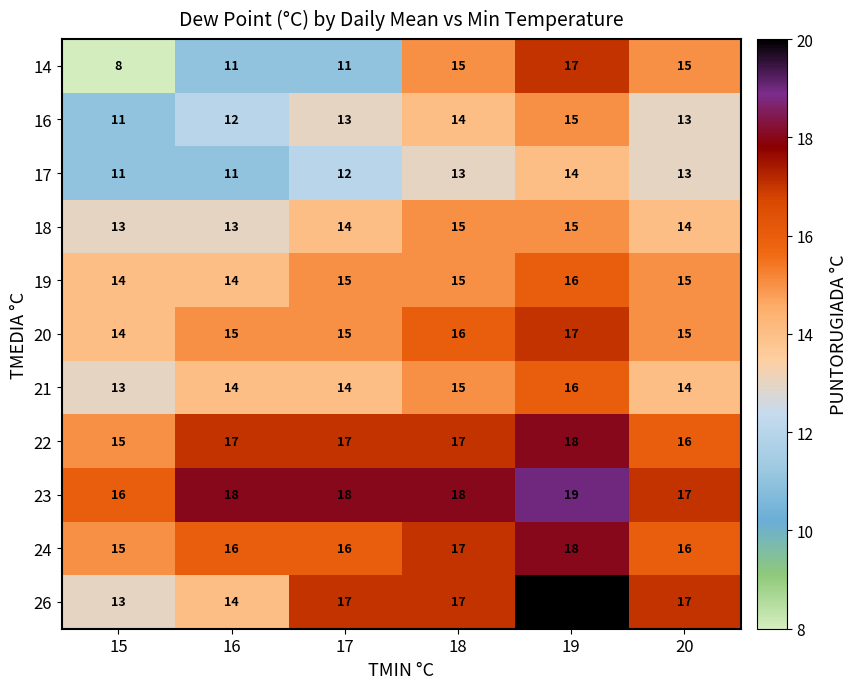

How many values in the 19 series exceed 15?

1